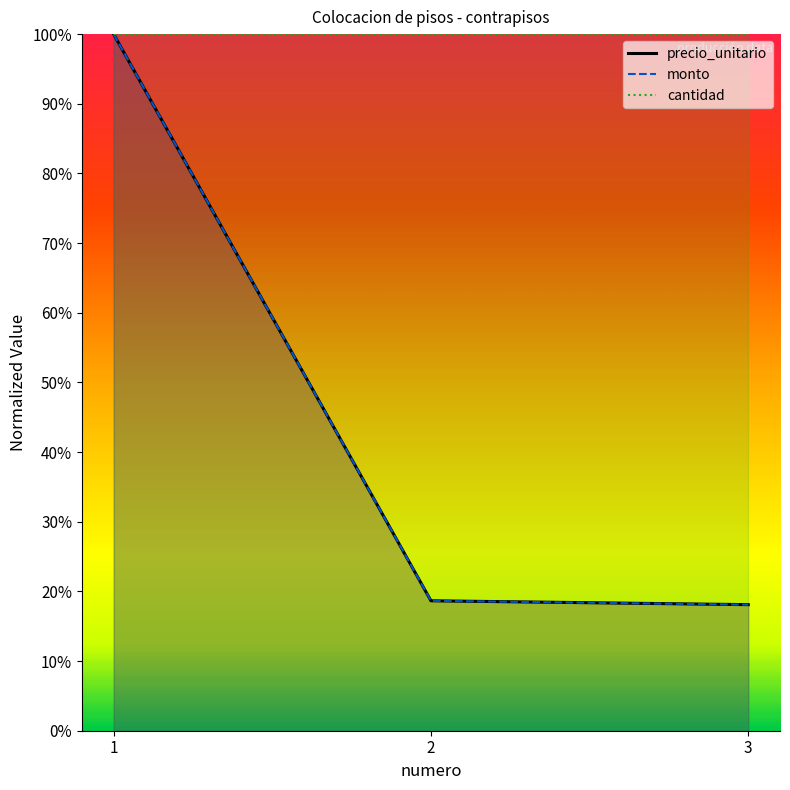

What is the value of the precio_unitario point at the 1st from the left?

1.0